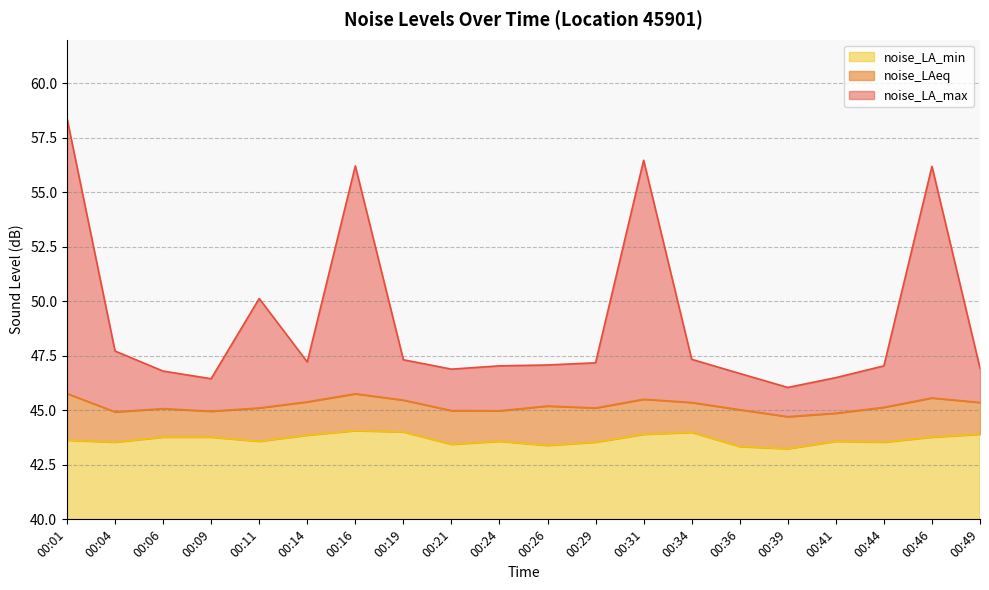

Is the value of noise_LA_max at 00:04 greater than the value of noise_LA_min at 00:46?

Yes